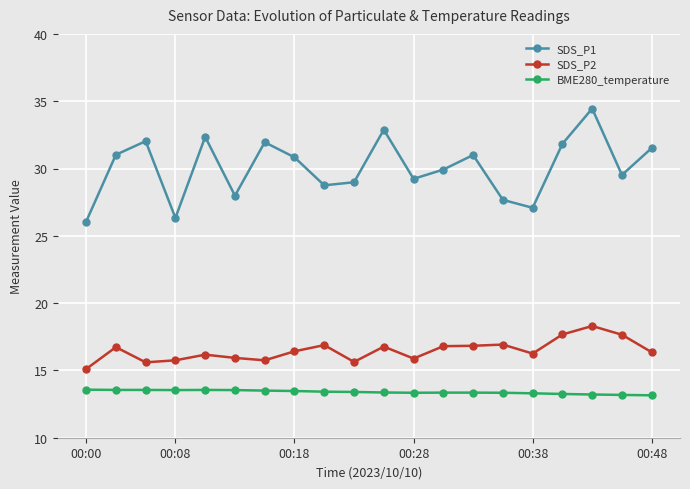

What is the value of the SDS_P1 point at the 6th from the left?

28.0